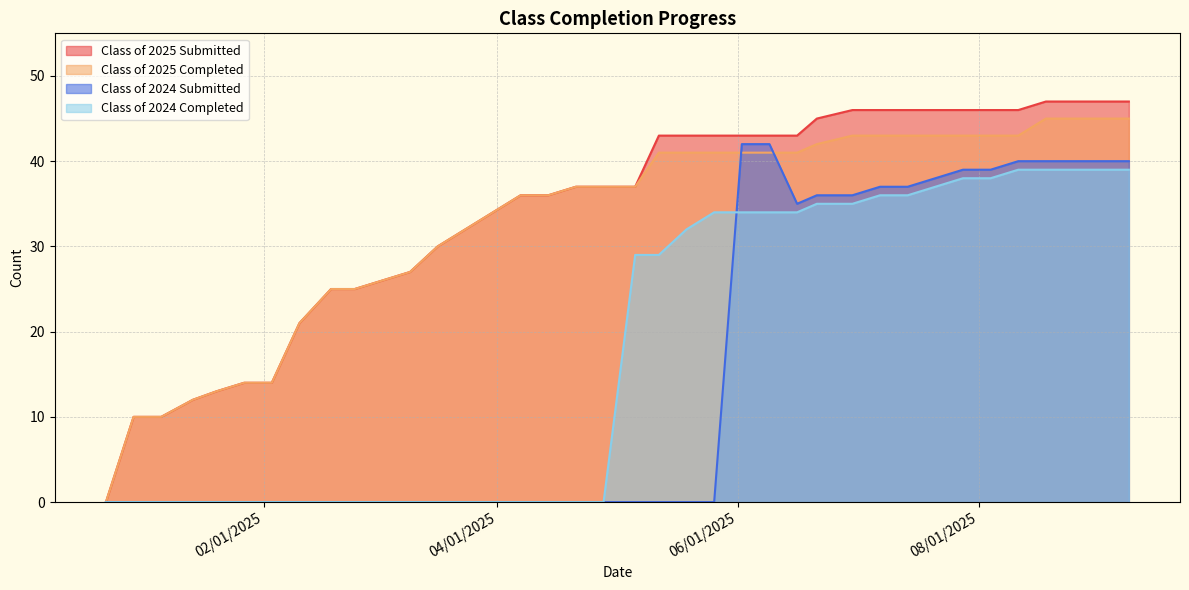

Between 07/21/2025 and 01/20/2025, which is larger?

07/21/2025